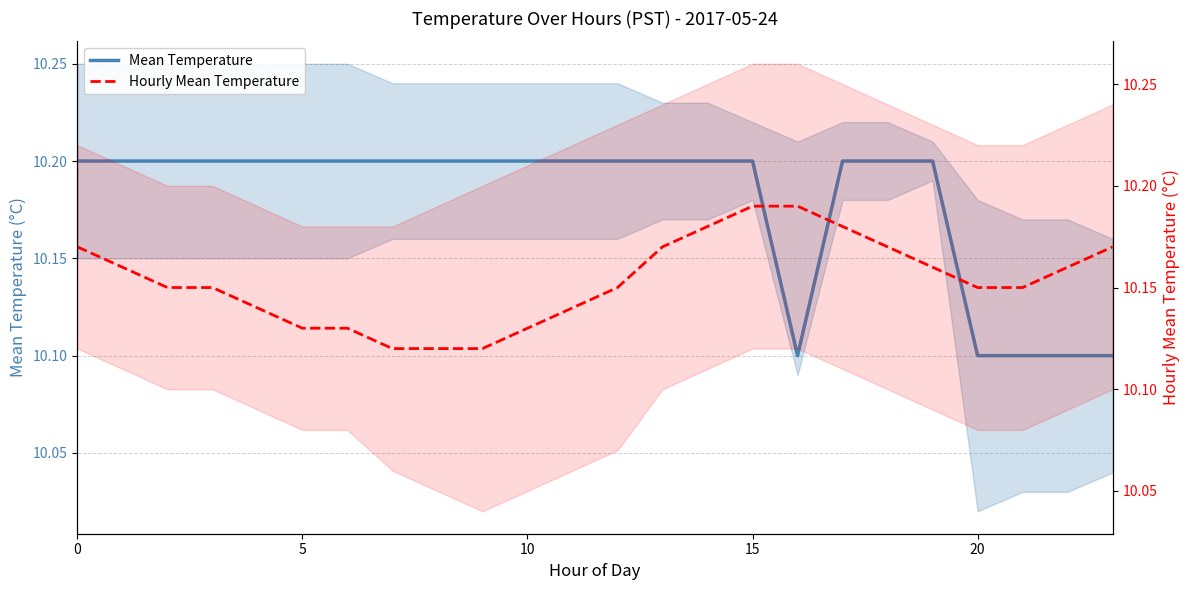

After their last crossing, which series has the higher values: Mean Temperature or Hourly Mean Temperature?

Hourly Mean Temperature